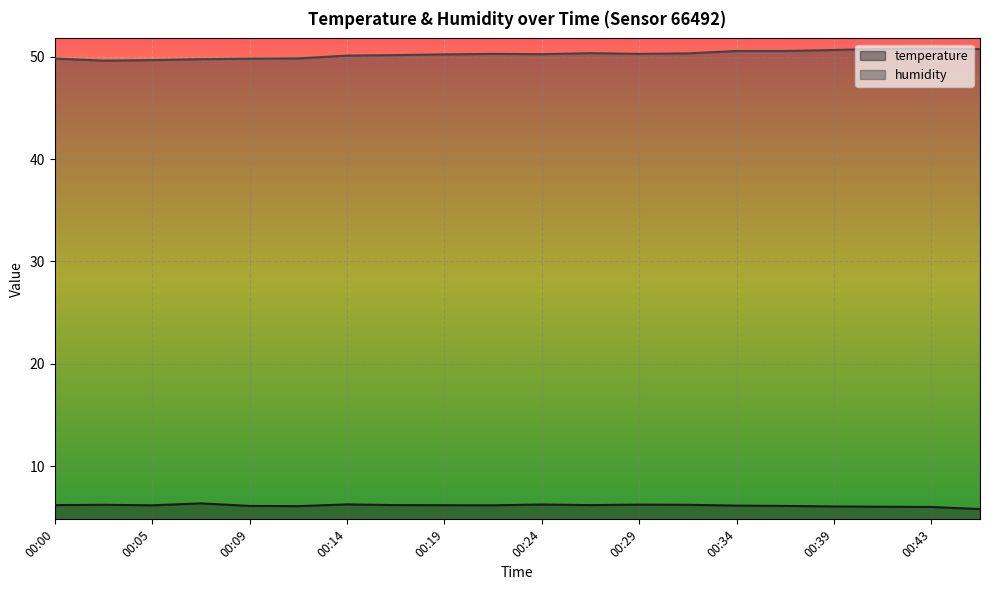

Read the temperature value at 00:00.

6.2